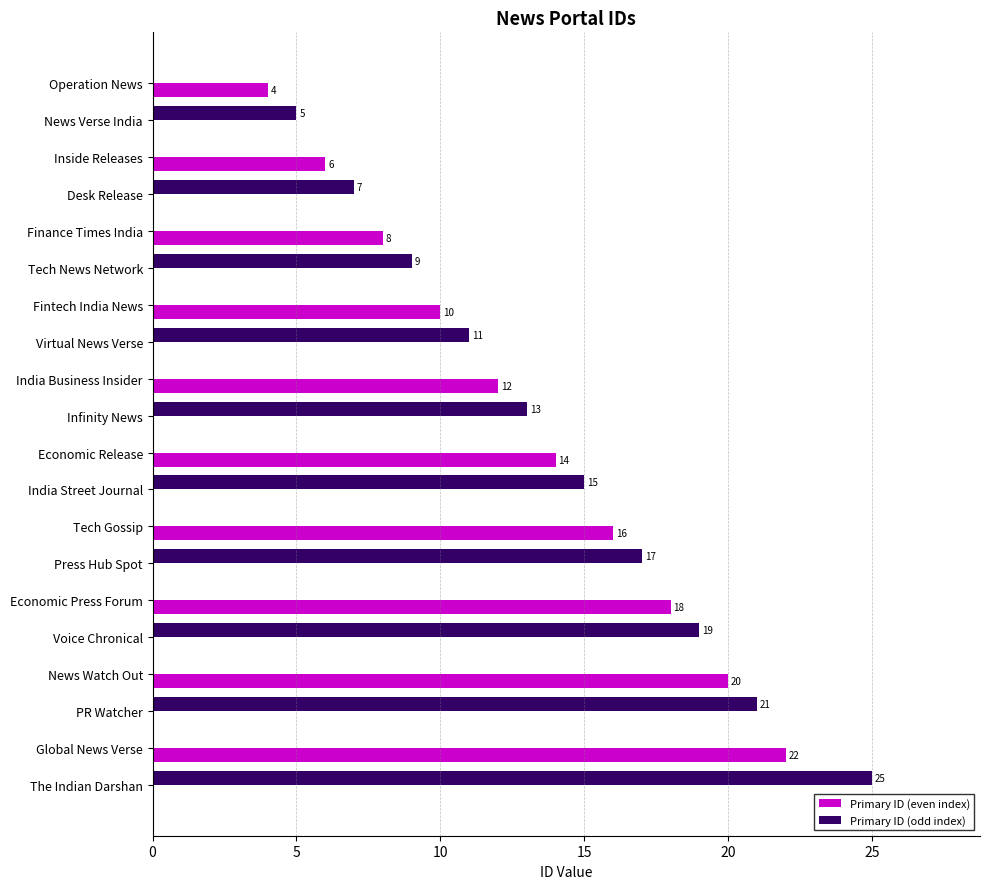

What are all the series names shown in the legend?

Primary ID (even index), Primary ID (odd index)